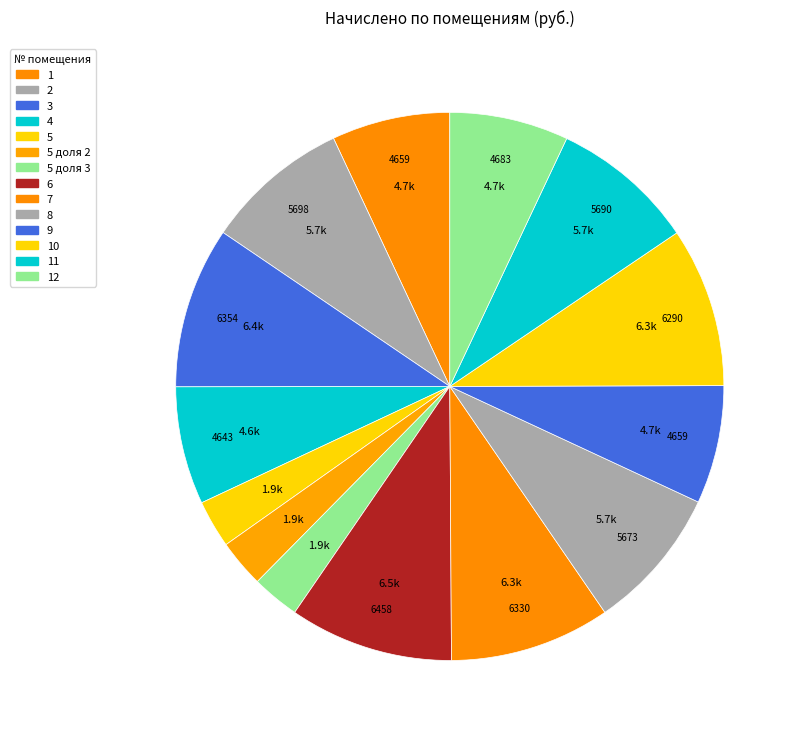

How many slices are in this pie chart?

14